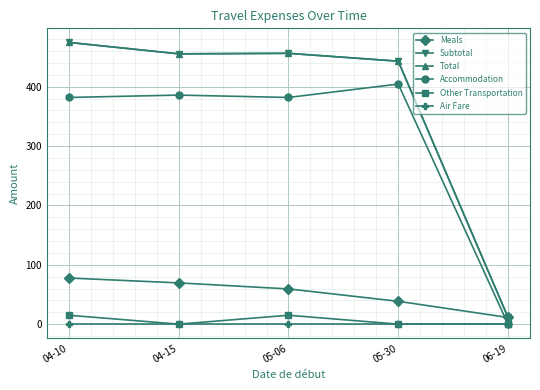

At which label is Air Fare closest to 0?

04-10